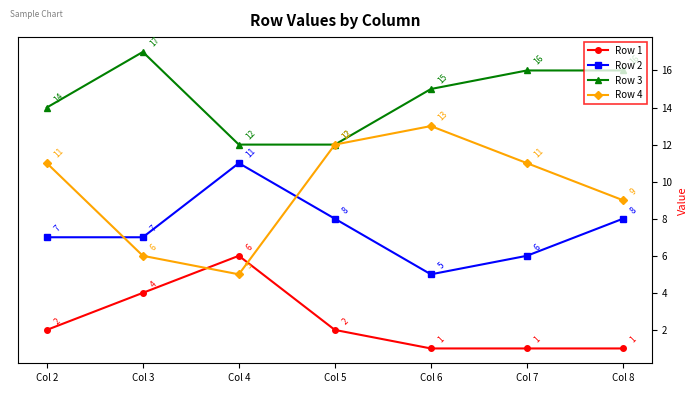

At how many categories does at least one series exceed 9?

7